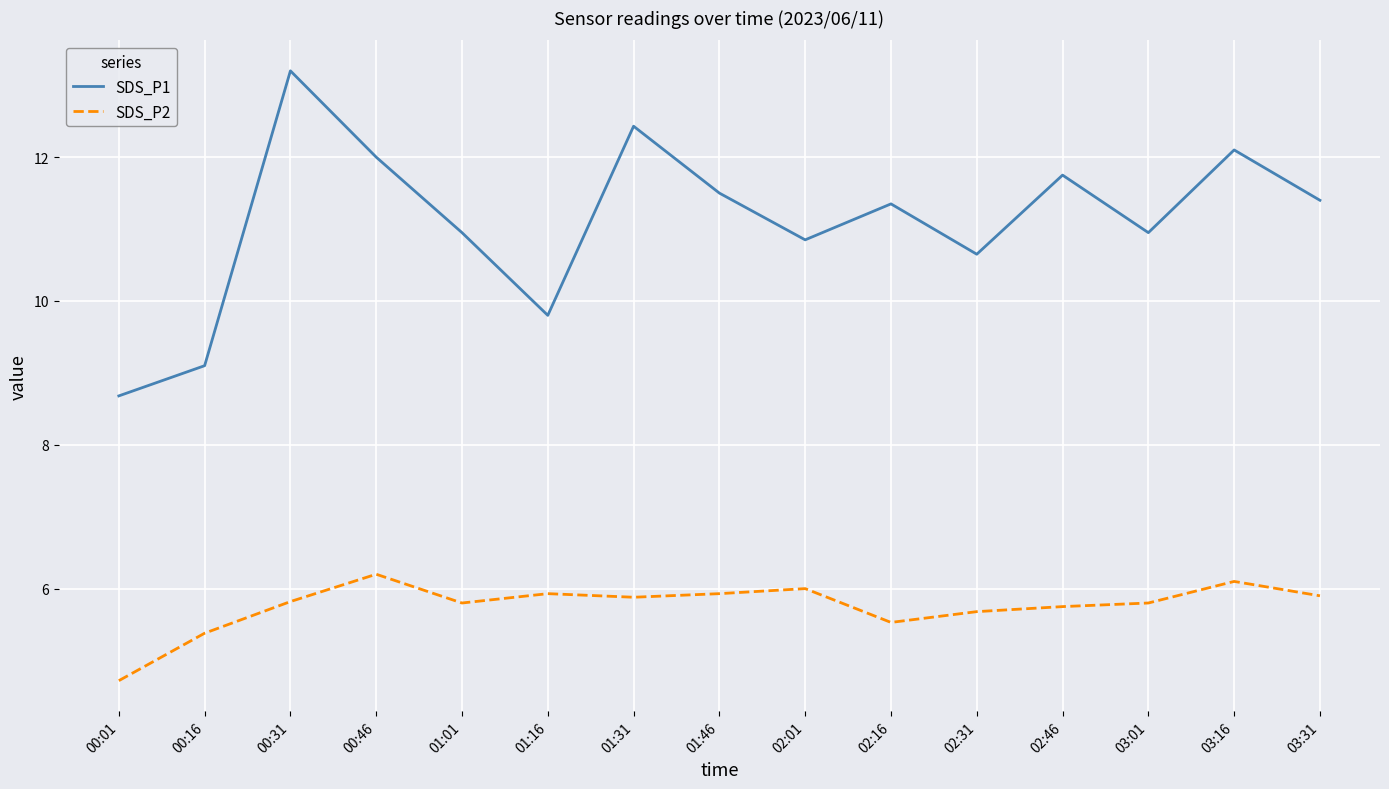

Is it true that SDS_P1 equals 10.9 at 01:01?

True